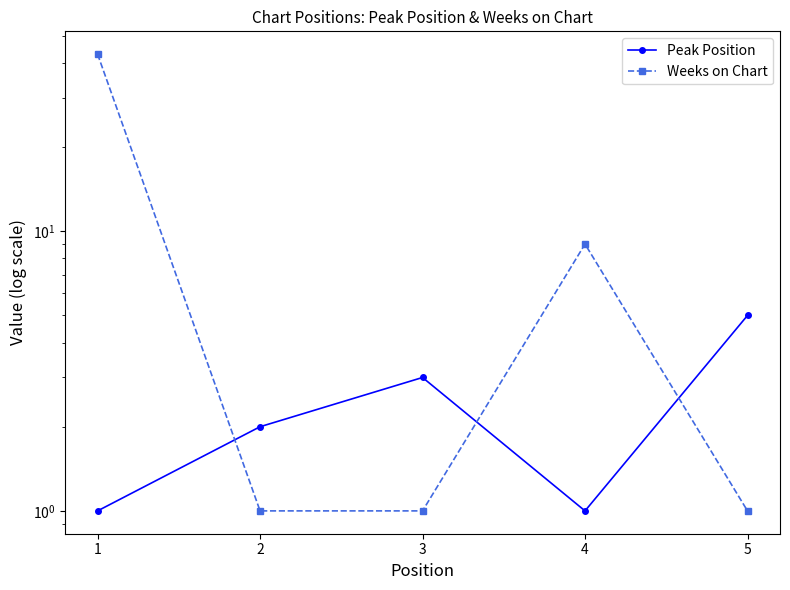

What is the average value of the Weeks on Chart series?

11